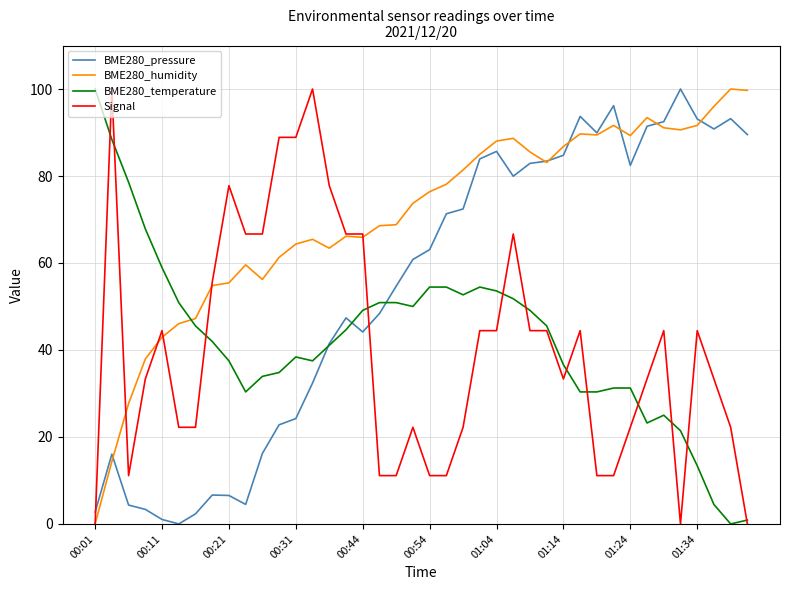

Which series has the largest total across all categories?

BME280_humidity